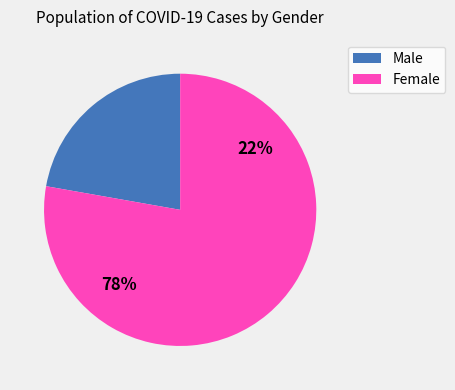

To the nearest percent, what is the combined percentage of Female and Male?

100%